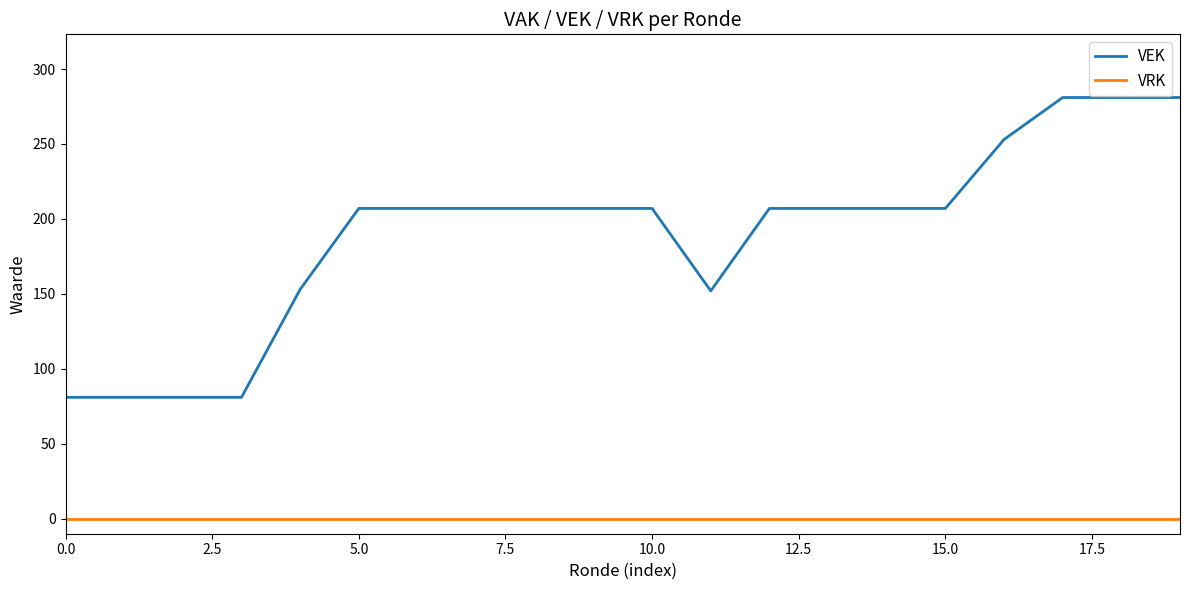

What is the difference between the maximum and minimum values in the VEK series?

200